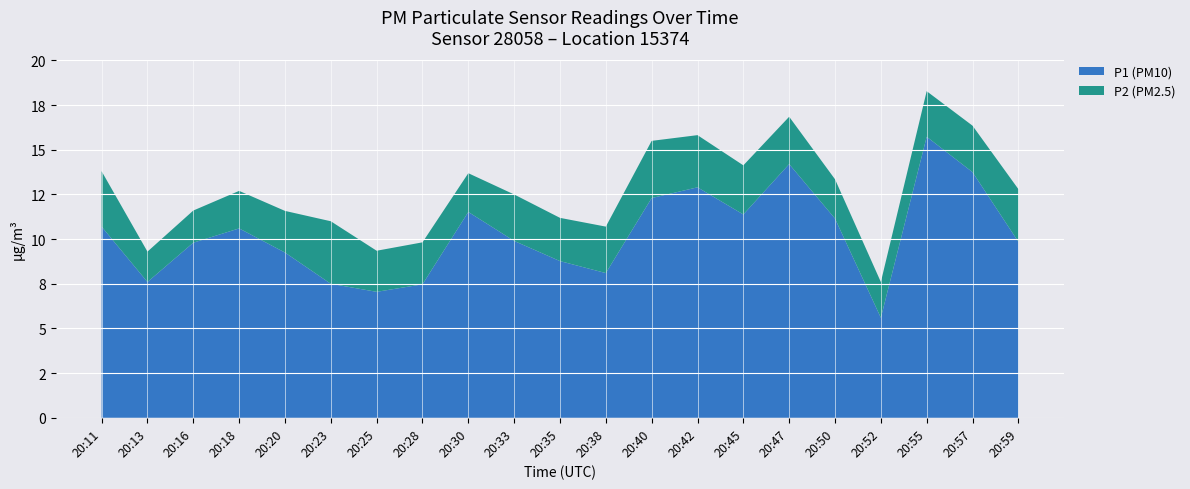

Reading left to right, transcribe all the data shown in this chart.

P1: 20:11=10.7	20:13=7.6	20:16=9.8	20:18=10.6	20:20=9.2	20:23=7.5	20:25=7.0	20:28=7.5	20:30=11.5	20:33=9.9	20:35=8.8	20:38=8.1	20:40=12.3	20:42=12.9	20:45=11.4	20:47=14.2	20:50=11.2	20:52=5.6	20:55=15.7	20:57=13.8	20:59=9.8
P2: 20:11=3.1	20:13=1.7	20:16=1.8	20:18=2.1	20:20=2.3	20:23=3.5	20:25=2.3	20:28=2.4	20:30=2.2	20:33=2.6	20:35=2.4	20:38=2.6	20:40=3.2	20:42=2.9	20:45=2.8	20:47=2.6	20:50=2.2	20:52=2.0	20:55=2.5	20:57=2.6	20:59=3.0